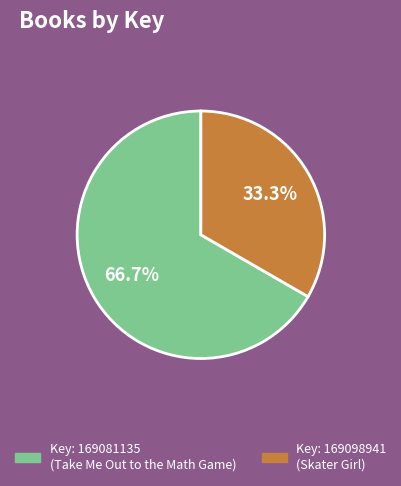

How many segments does this pie chart have?

2